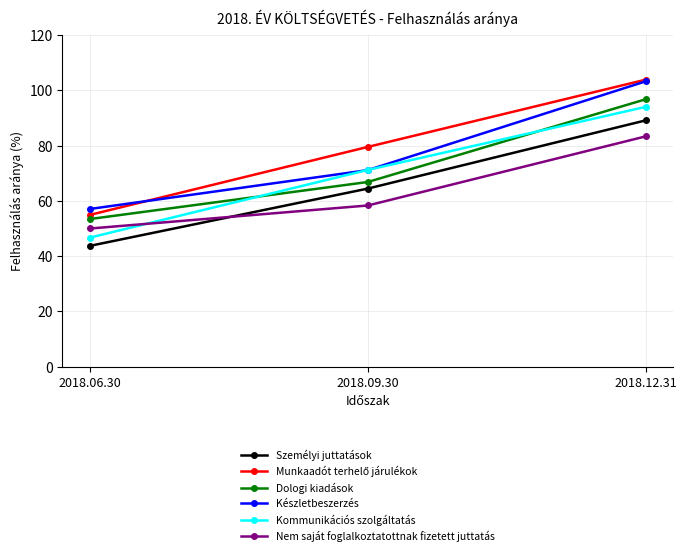

List the labels in order of Kommunikációs szolgáltatás value, largest first.

2018.12.31, 2018.09.30, 2018.06.30